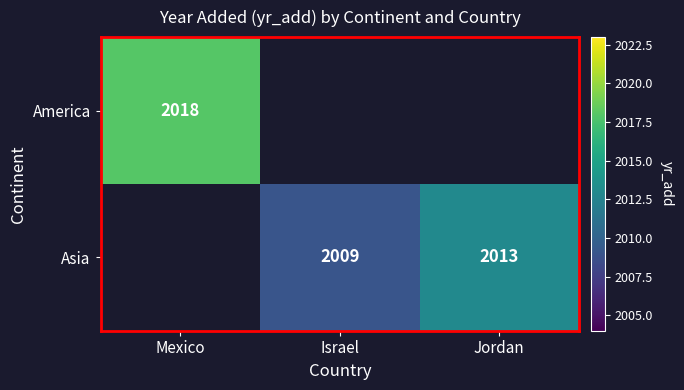

What is the minimum value shown in the chart?

2009.0